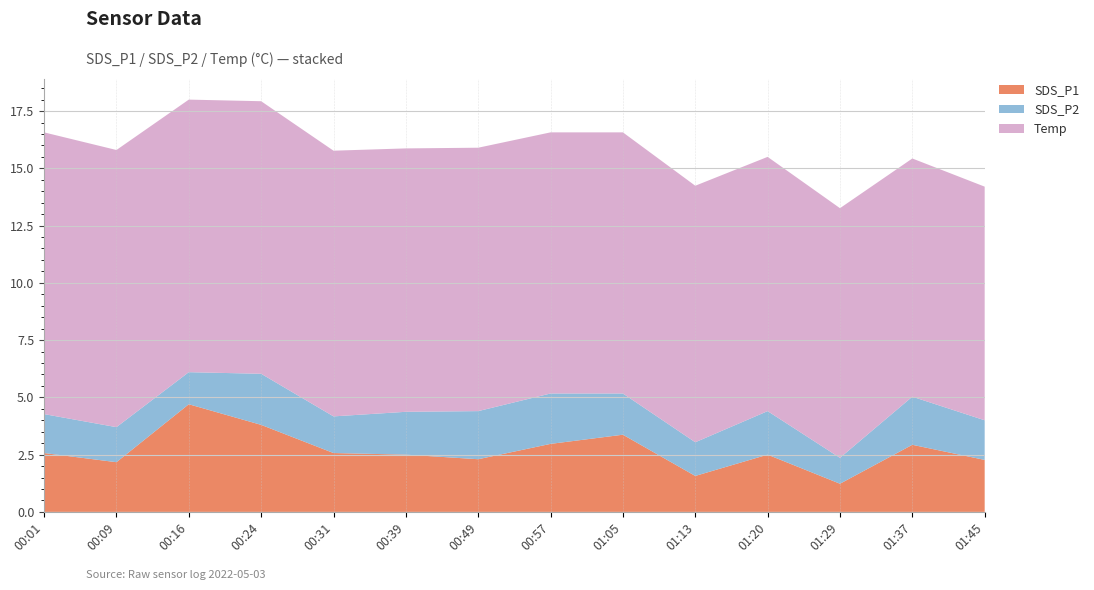

What is the total value across all series at 01:29?

13.3